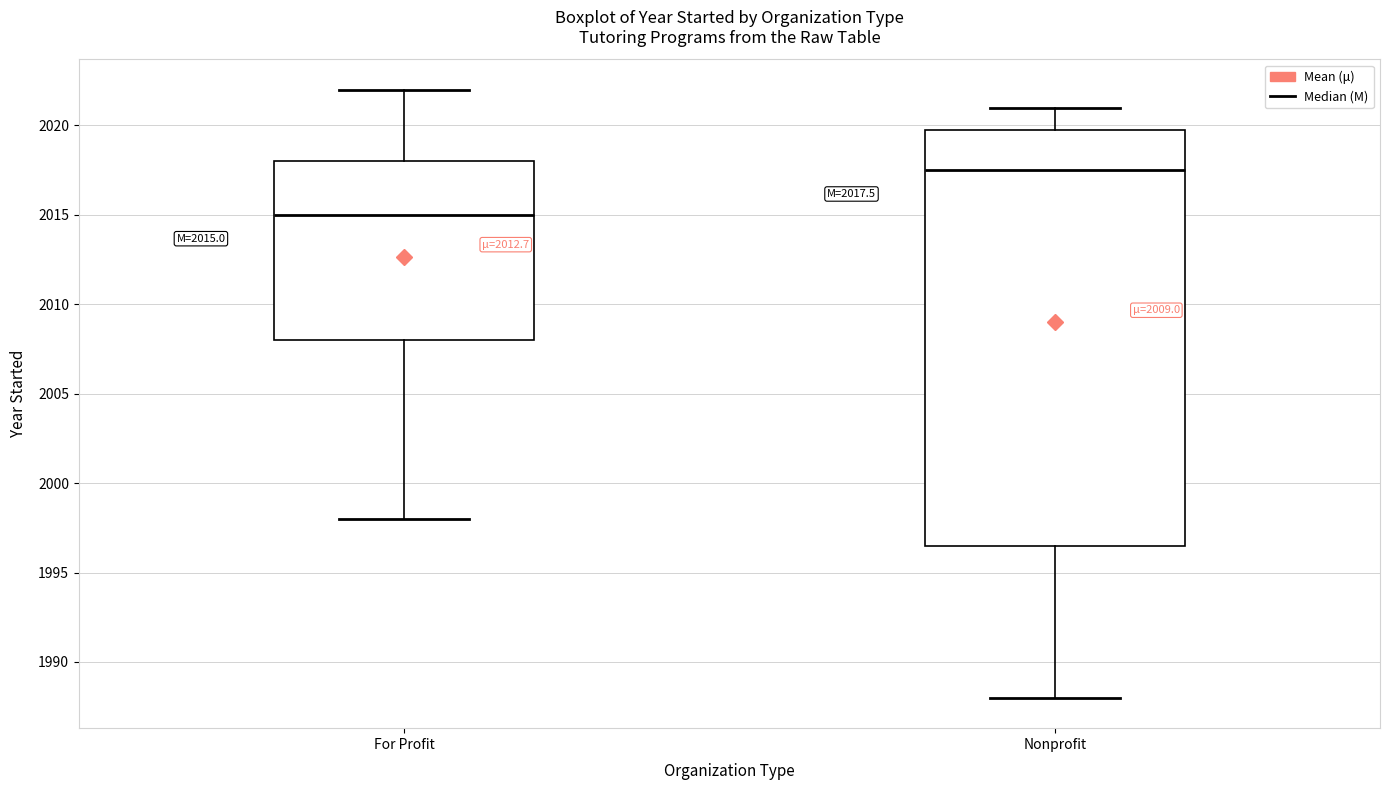

Which box has the lowest median line?

For Profit